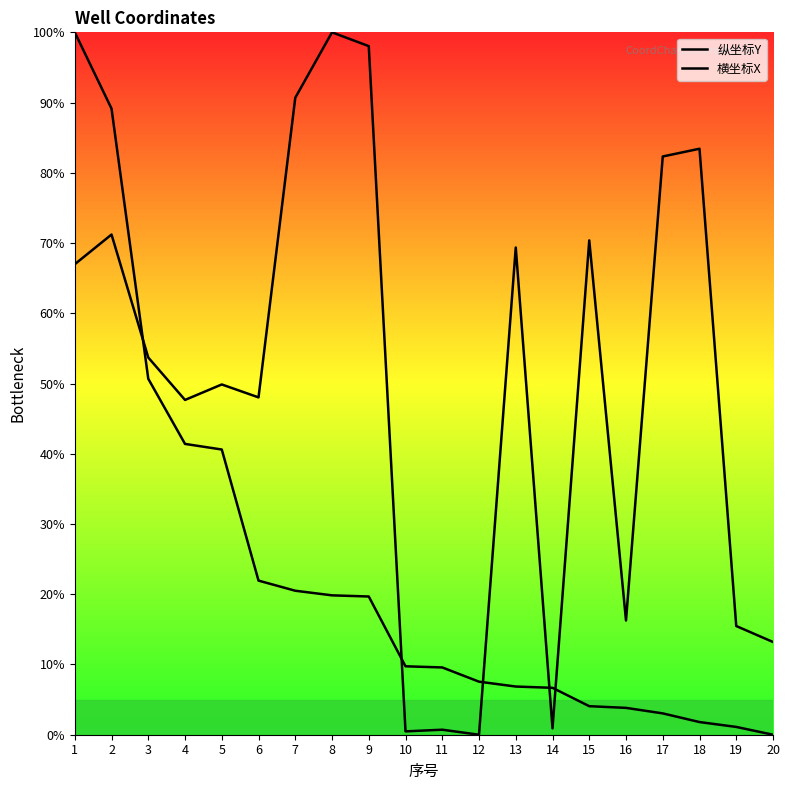

What is the total value across all series at 15?

74.4